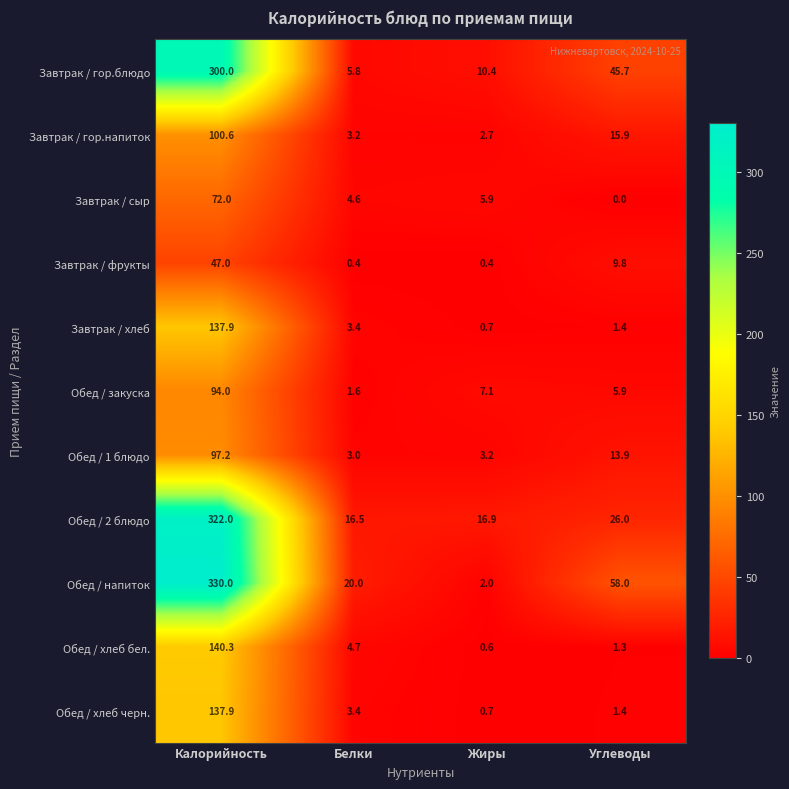

What is the difference between the Обед / хлеб черн. values at Углеводы and Белки?

2.0